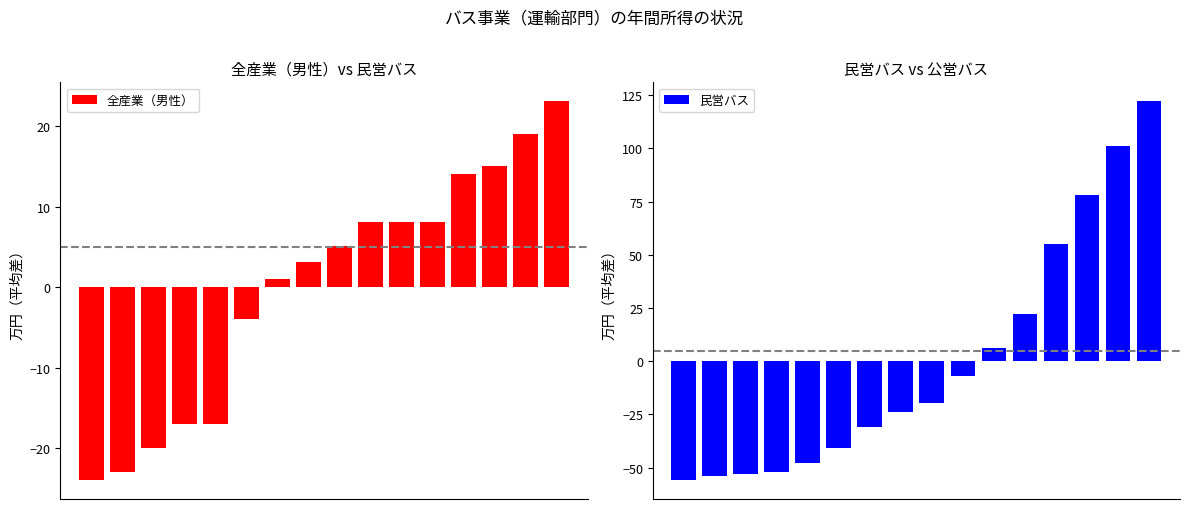

What is the difference between the second highest and second lowest values in the 民営バス series?

155.0